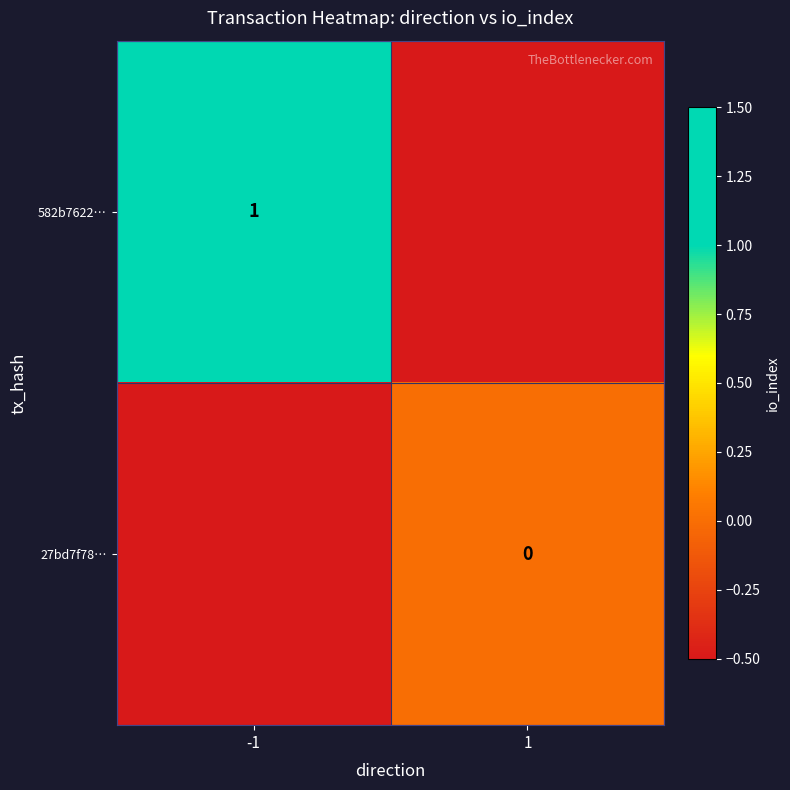

Which label corresponds to the largest value in the chart?

-1